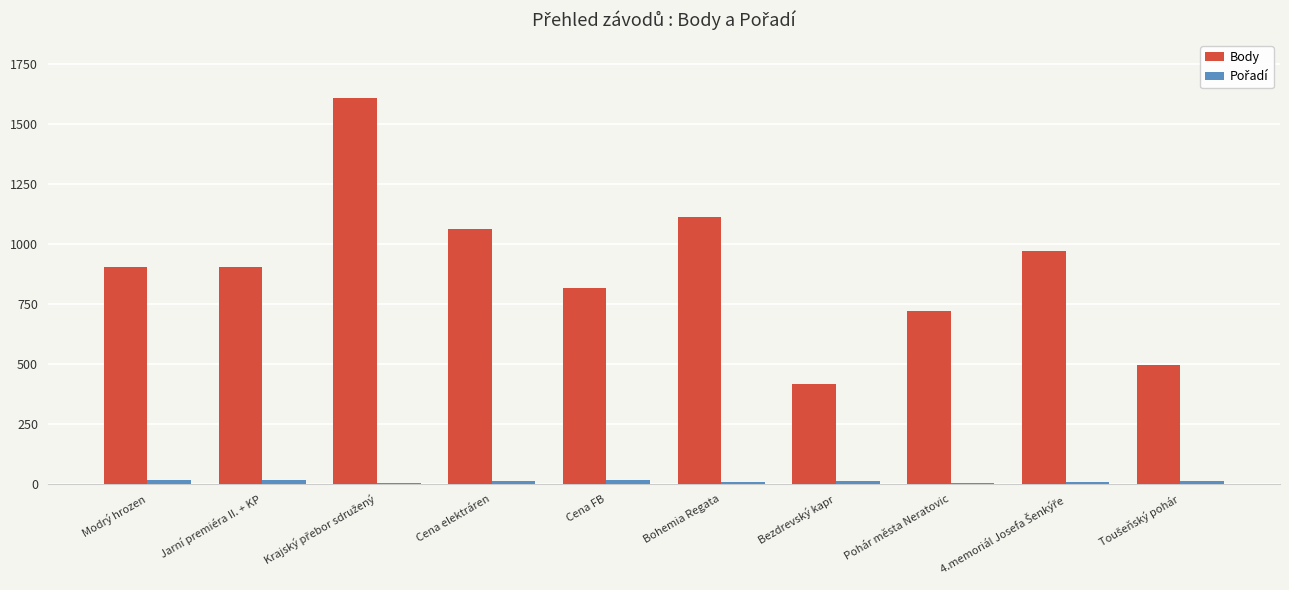

The Body series shows 1063 at Cena elektráren. True or false?

True